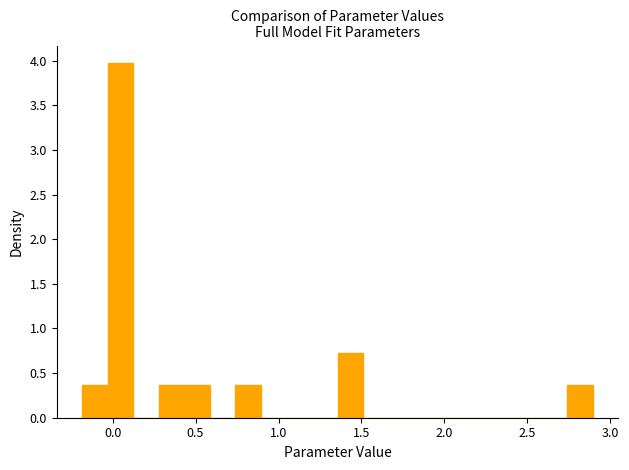

Around what value on the x-axis is the tallest bar? Give the approximate position of its centre, as read against the axis.

0.05